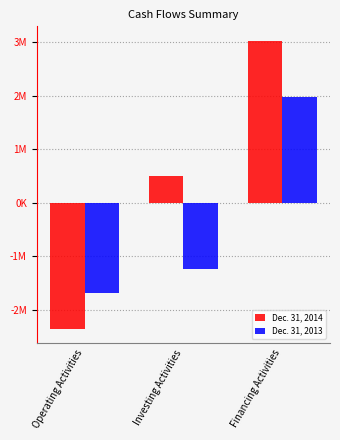

Are the bars horizontal?

No